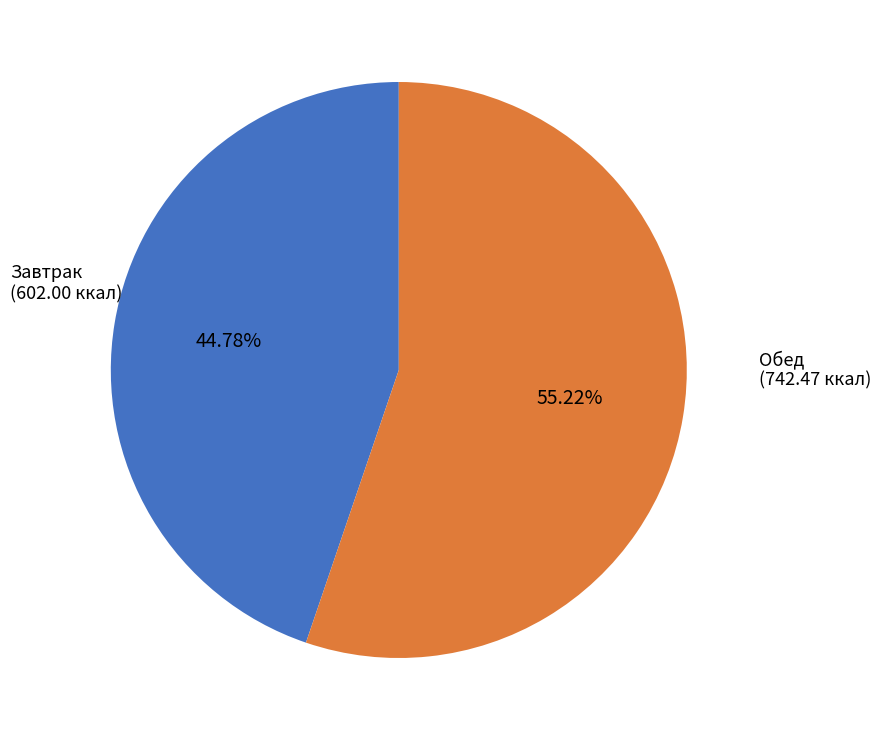

Is there any slice that represents more than half of the pie?

Yes